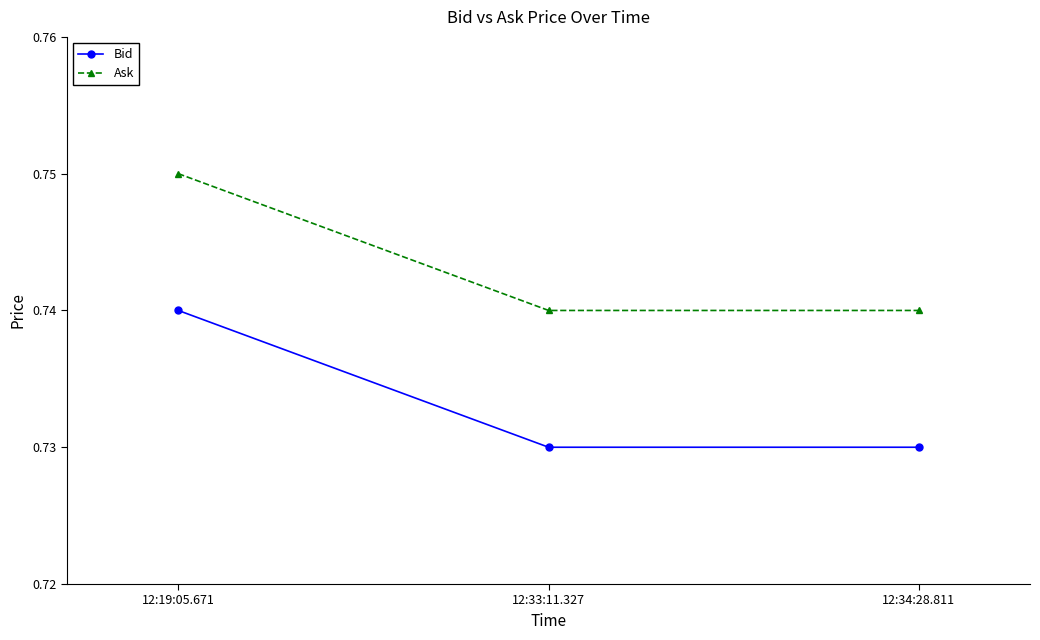

List the series in order of their overall mean, lowest first.

Bid, Ask